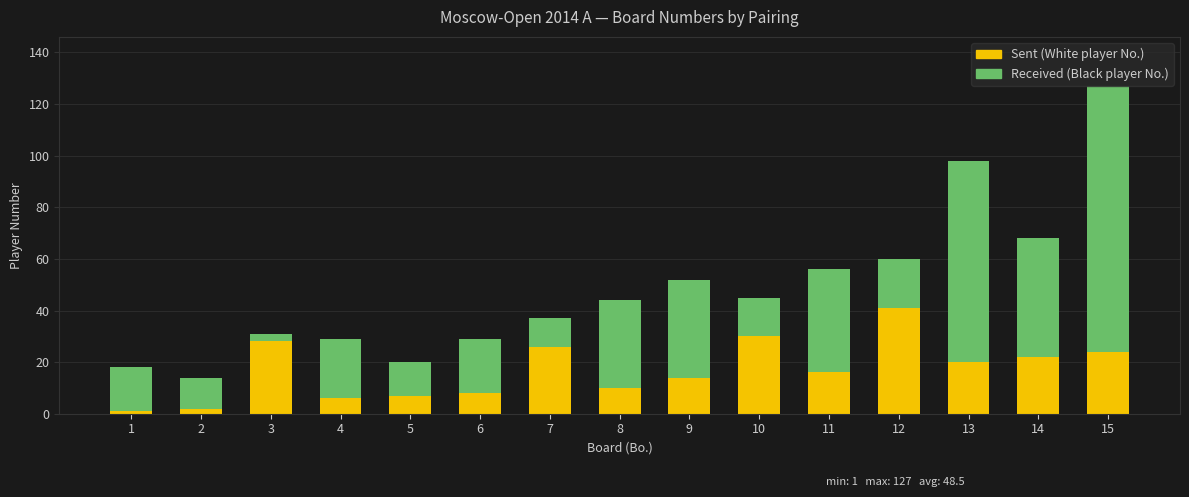

At which category is the sum across all series the highest?

15